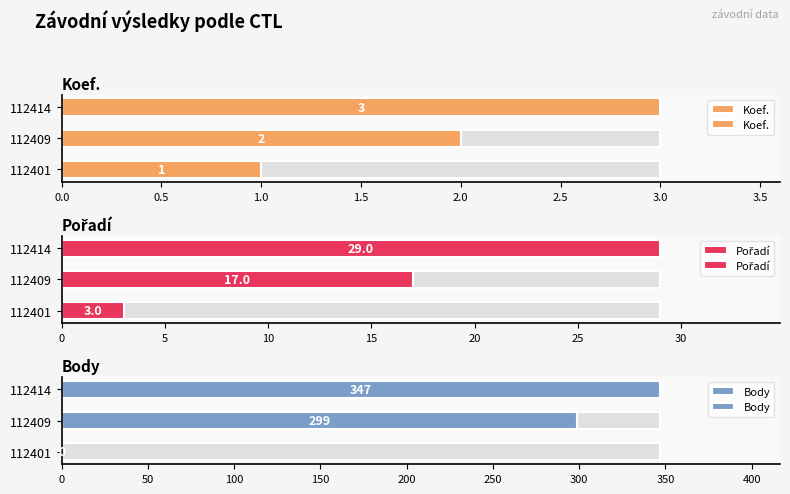

What is the maximum value shown in the chart?

347